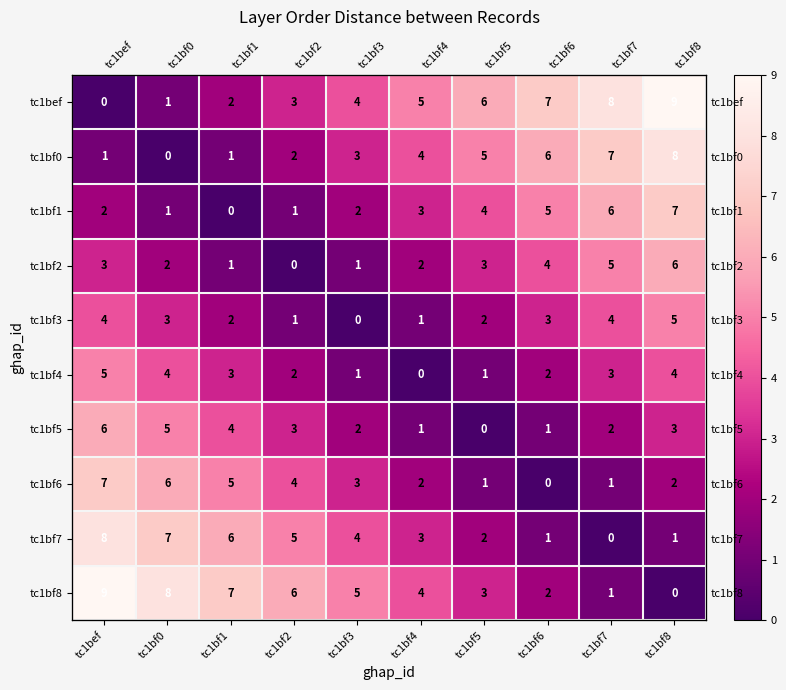

How many data points in tc1bef are above 5?

4